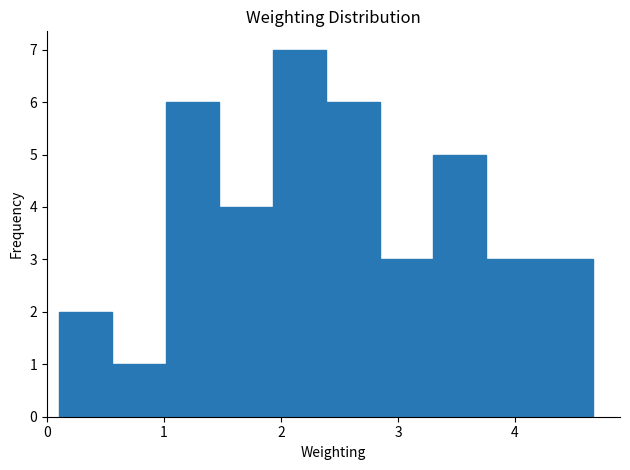

Which range on the x-axis has the tallest bar?

1.9 to 2.4